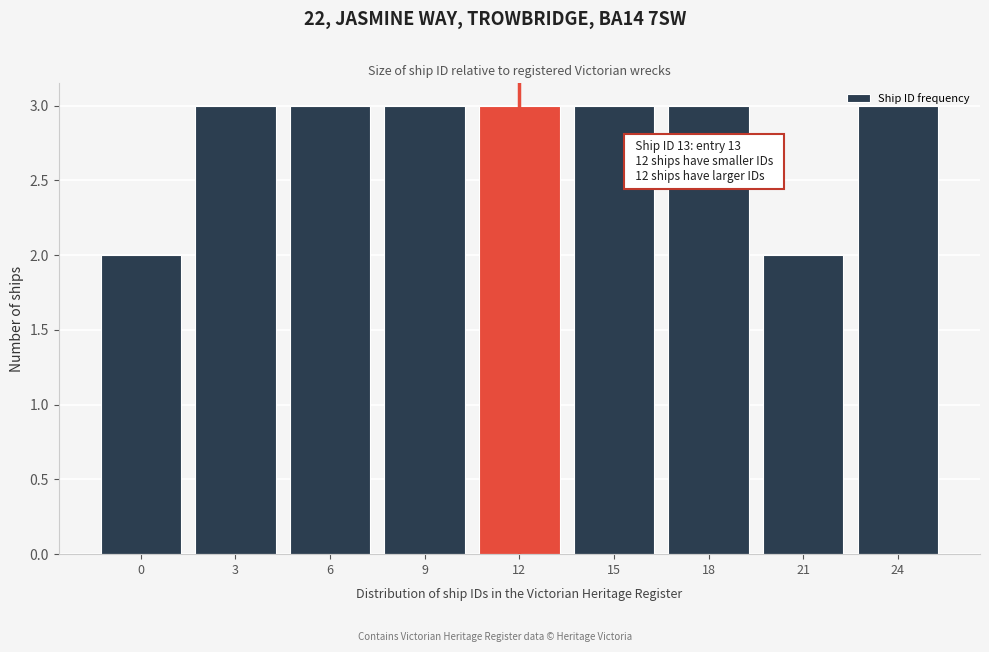

What is the sum of the values at 18 and 15?

6